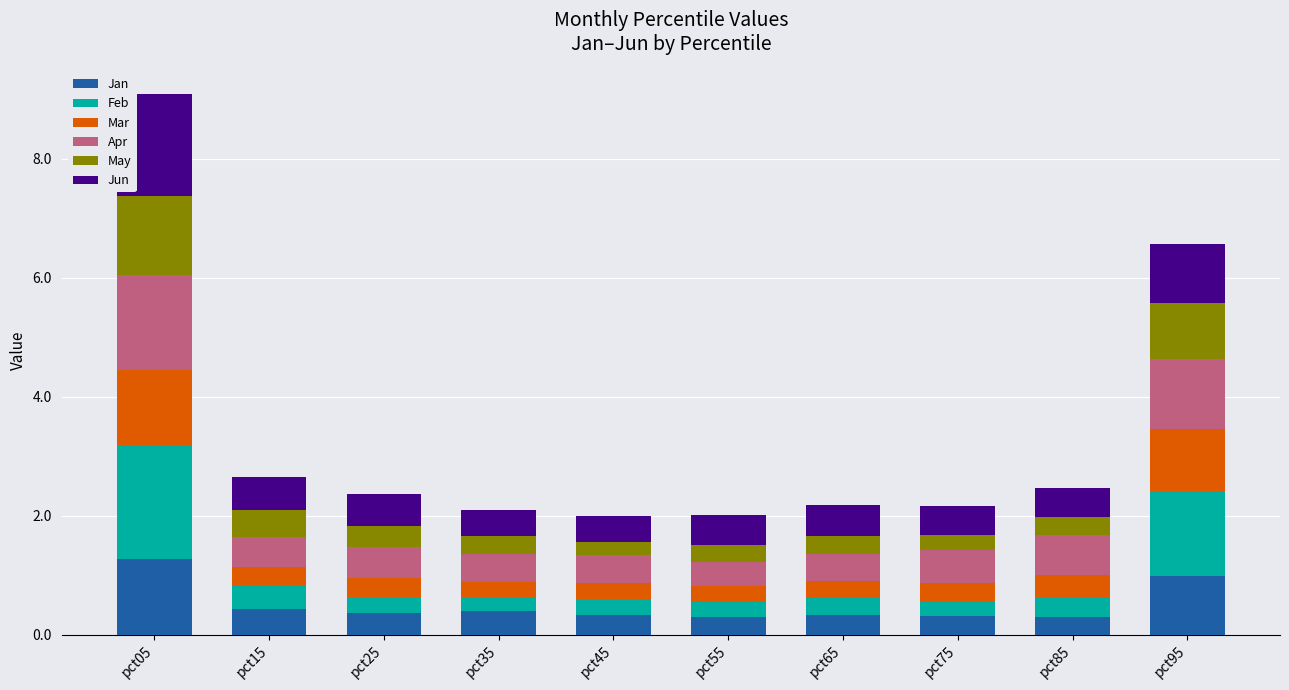

The value of Jan at pct15 is 0.4. True or false?

True